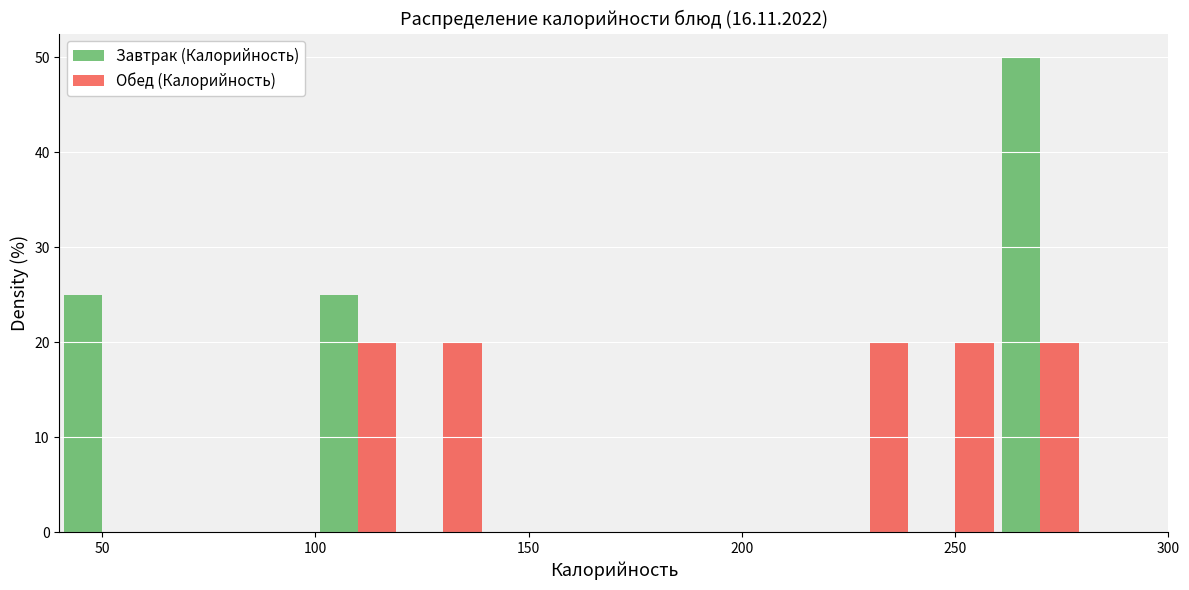

Reading left to right, transcribe this chart: for each range on the x-axis, give the height of each series' bar. The values are not printed on the chart, so give them approximately, as read against the axis.

40 to 60: Завтрак (Калорийность)=25	Обед (Калорийность)=0
60 to 80: Завтрак (Калорийность)=0	Обед (Калорийность)=0
80 to 100: Завтрак (Калорийность)=0	Обед (Калорийность)=0
100 to 120: Завтрак (Калорийность)=25	Обед (Калорийность)=20
120 to 140: Завтрак (Калорийность)=0	Обед (Калорийность)=20
140 to 160: Завтрак (Калорийность)=0	Обед (Калорийность)=0
160 to 180: Завтрак (Калорийность)=0	Обед (Калорийность)=0
180 to 200: Завтрак (Калорийность)=0	Обед (Калорийность)=0
200 to 220: Завтрак (Калорийность)=0	Обед (Калорийность)=0
220 to 240: Завтрак (Калорийность)=0	Обед (Калорийность)=20
240 to 260: Завтрак (Калорийность)=0	Обед (Калорийность)=20
260 to 280: Завтрак (Калорийность)=50	Обед (Калорийность)=20
280 to 300: Завтрак (Калорийность)=0	Обед (Калорийность)=0